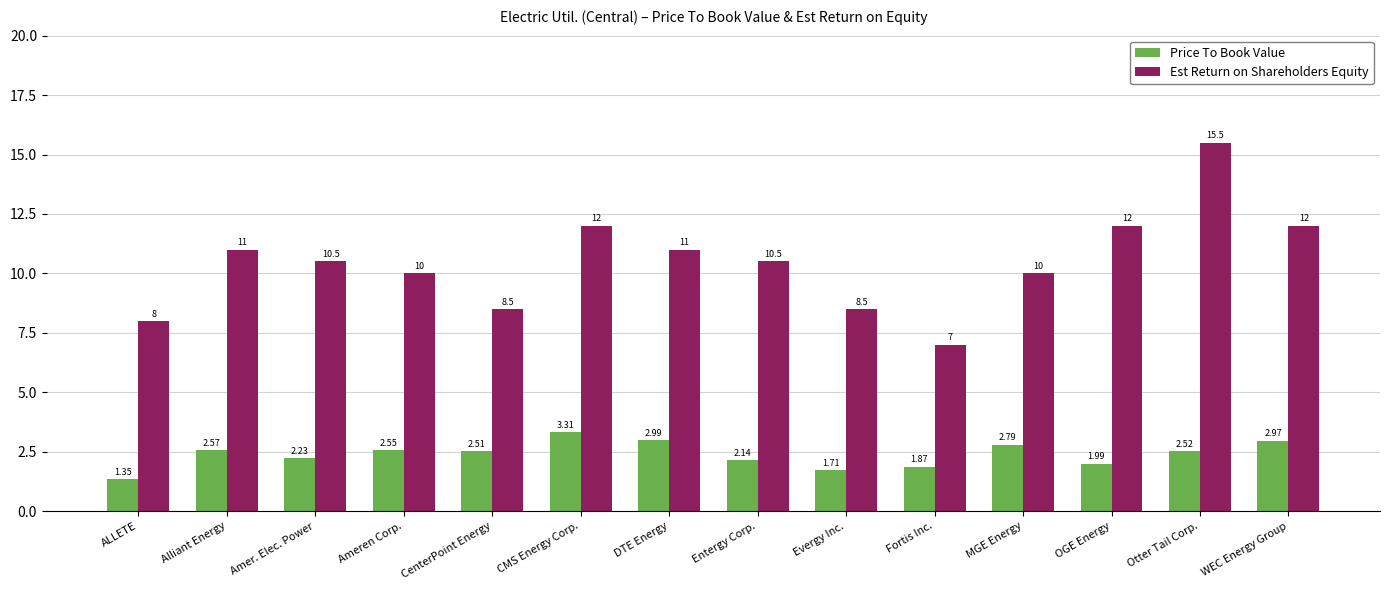

What is the average value of the Price To Book Value series?

2.4